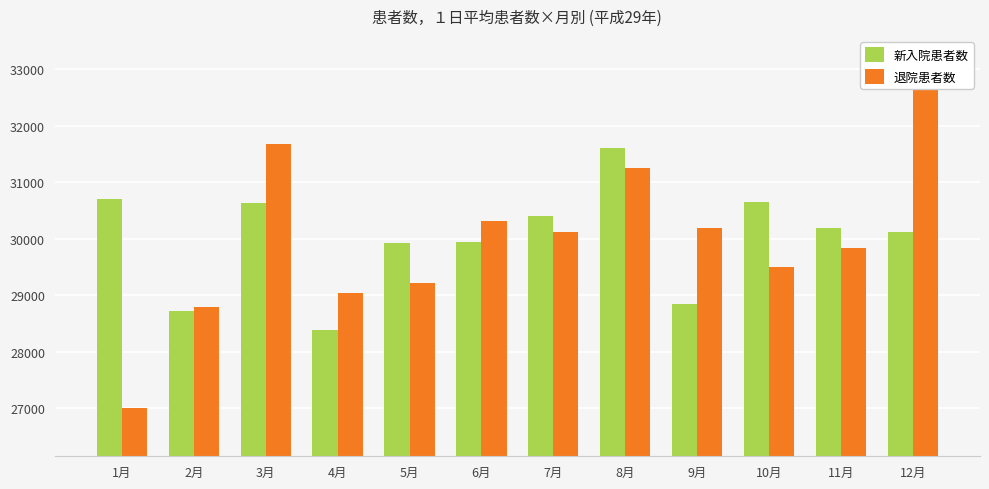

What is the sum of the 退院患者数 values at 2月 and 3月?

60481